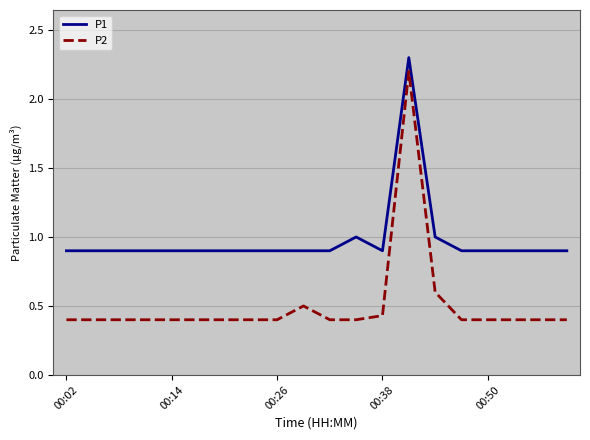

What is the maximum value shown in the chart?

2.3